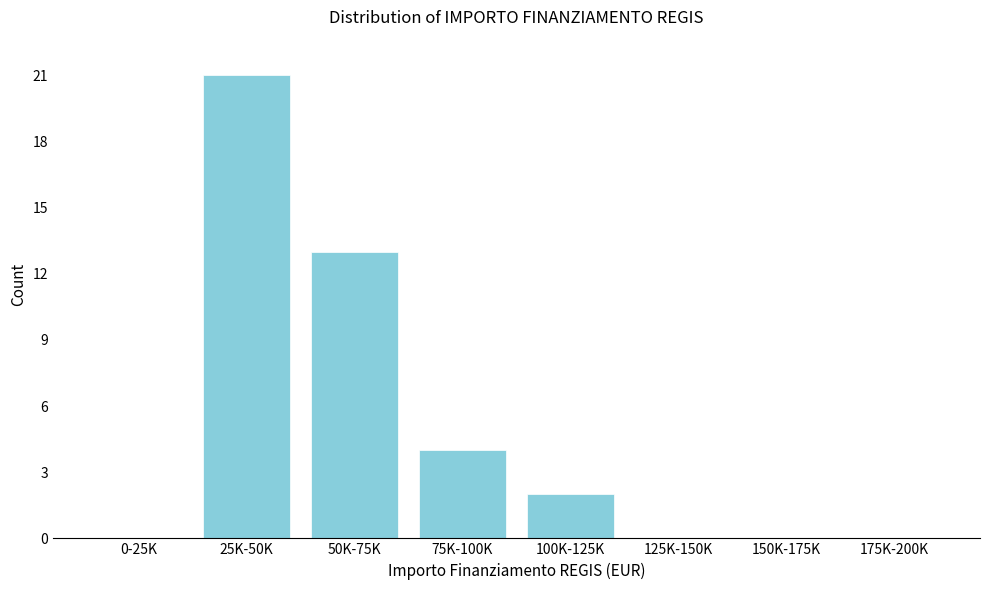

Reading left to right, transcribe all the data shown in this chart.

0-25K=0	25K-50K=21	50K-75K=13	75K-100K=4	100K-125K=2	125K-150K=0	150K-175K=0	175K-200K=0